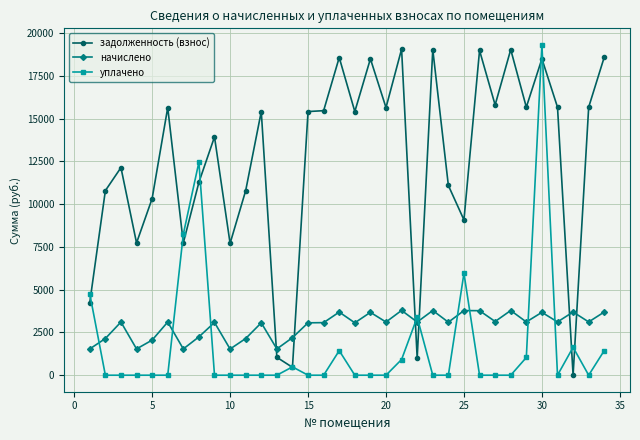

After their last crossing, which series has the higher values: задолженность (взнос) or начислено?

задолженность (взнос)